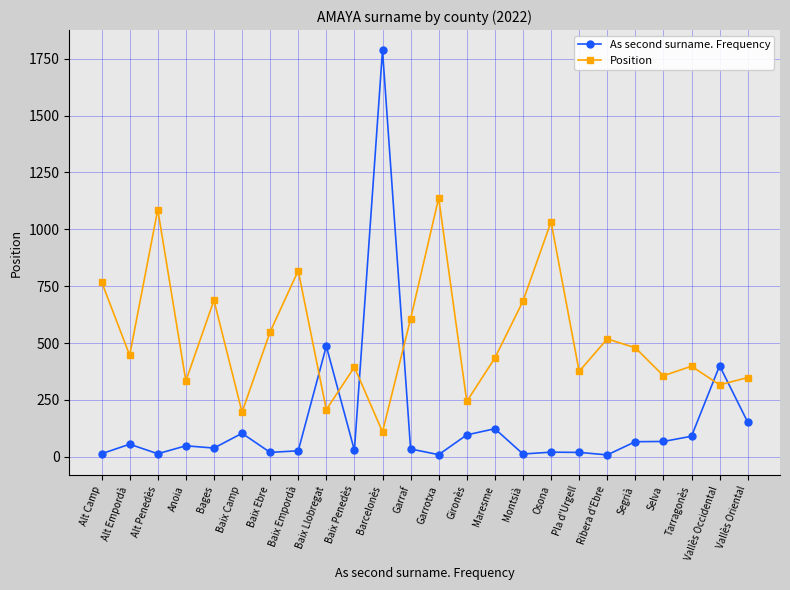

What is the label of the 23rd point from the right?

Alt Empordà